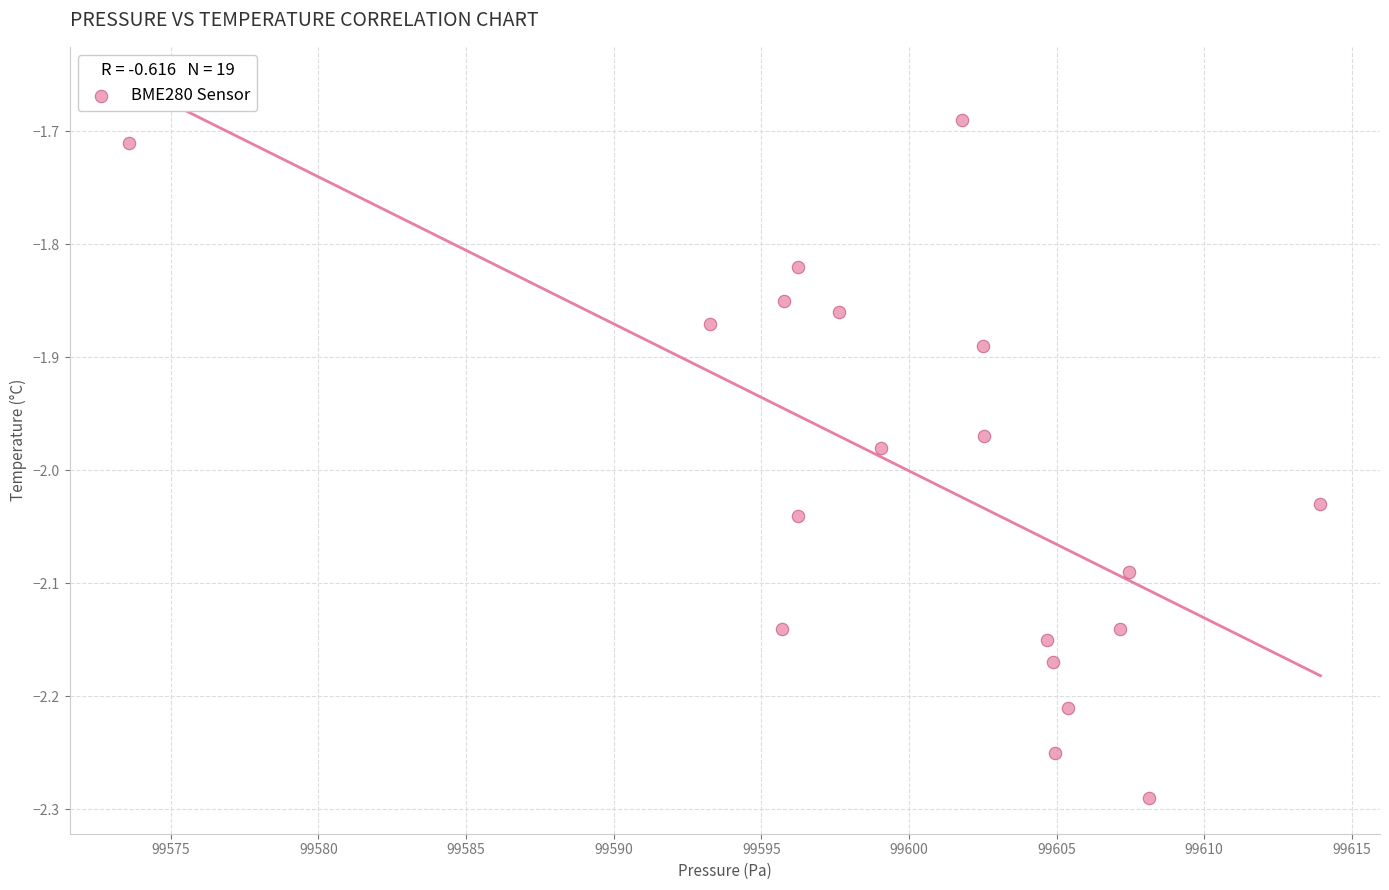

What is the range of X values (max minus min)?

40.4